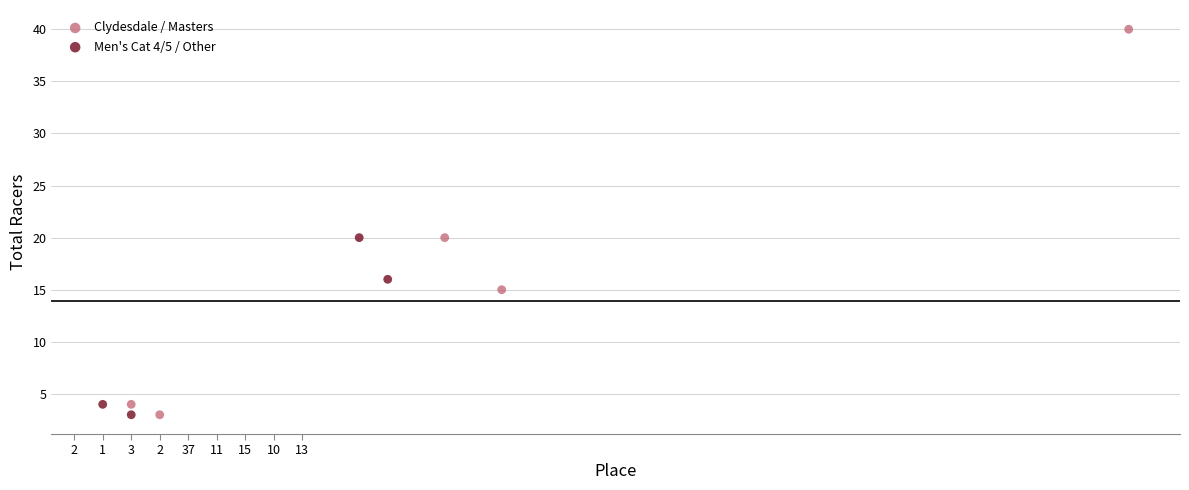

Which series has the largest Y range (max minus min)?

Clydesdale / Masters